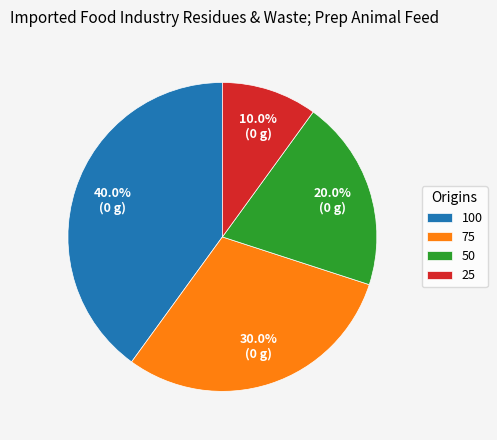

Rank the categories by value from highest to lowest.

100, 75, 50, 25